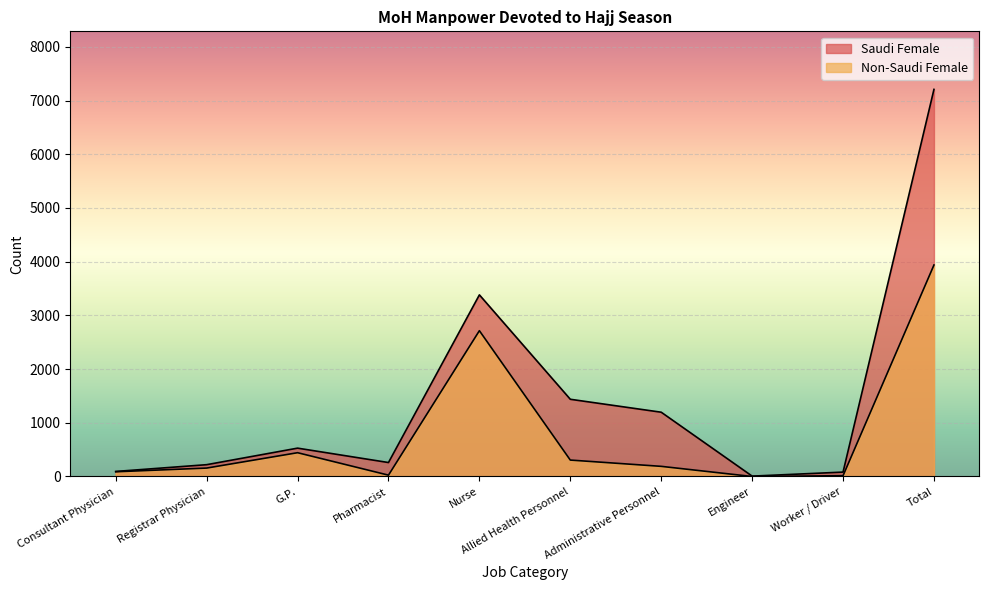

How many interior local valleys does the Saudi Female series have?

2